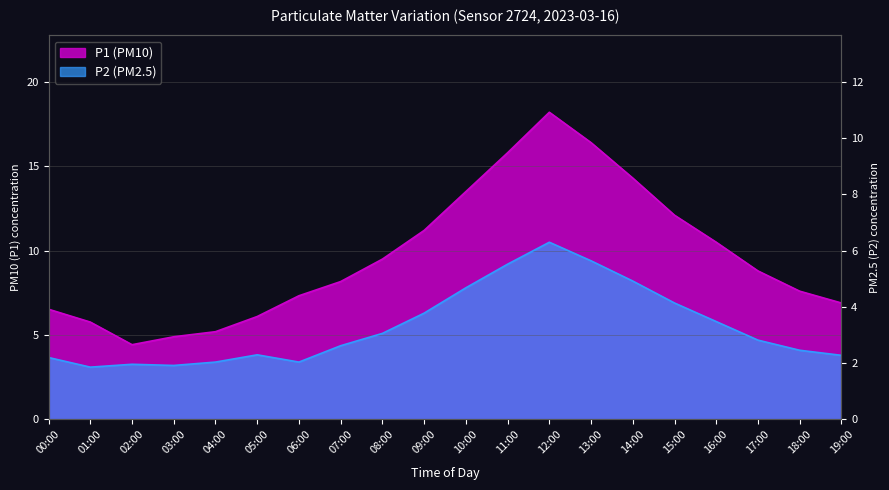

What position from the left is 08:00?

9